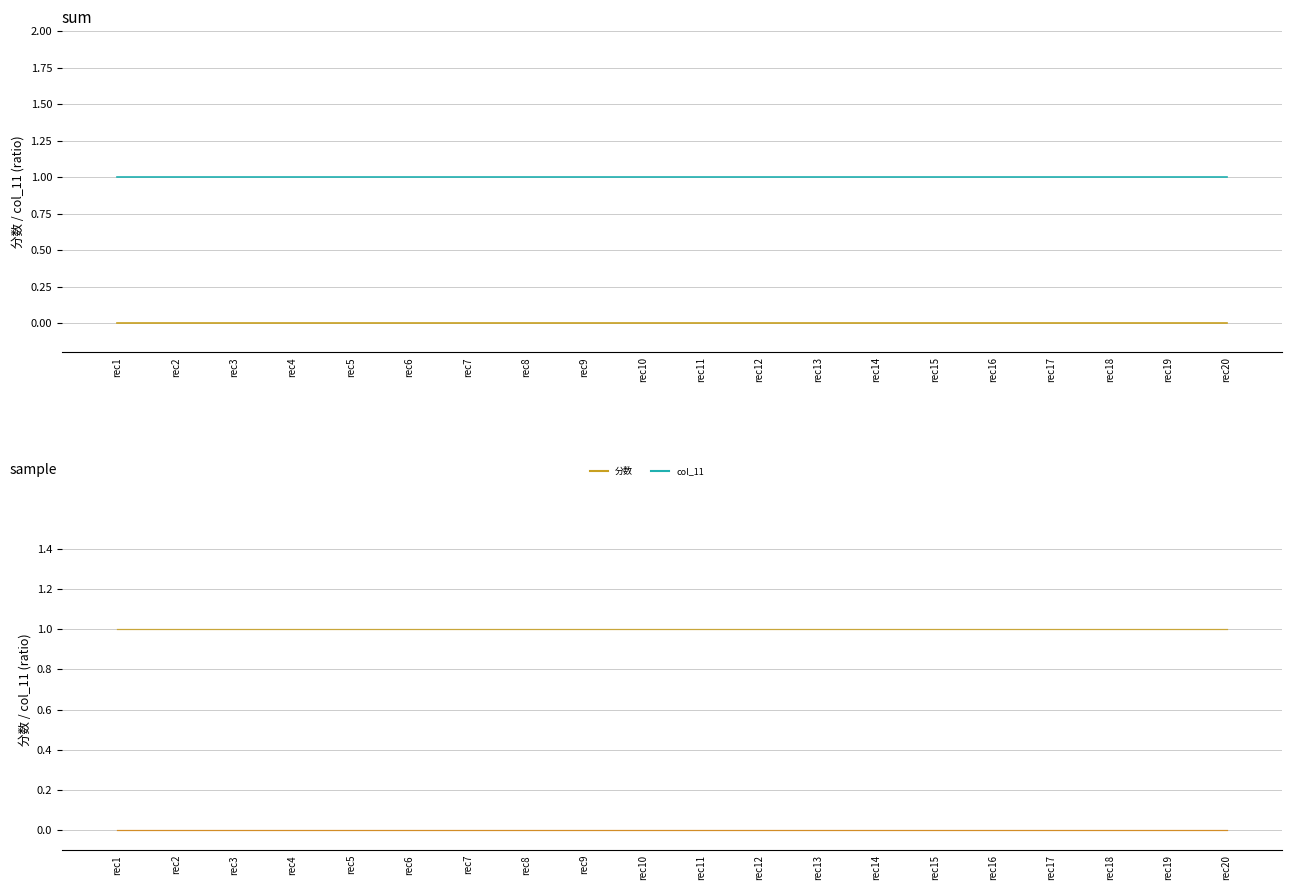

What is the total value across all series at rec12?

1